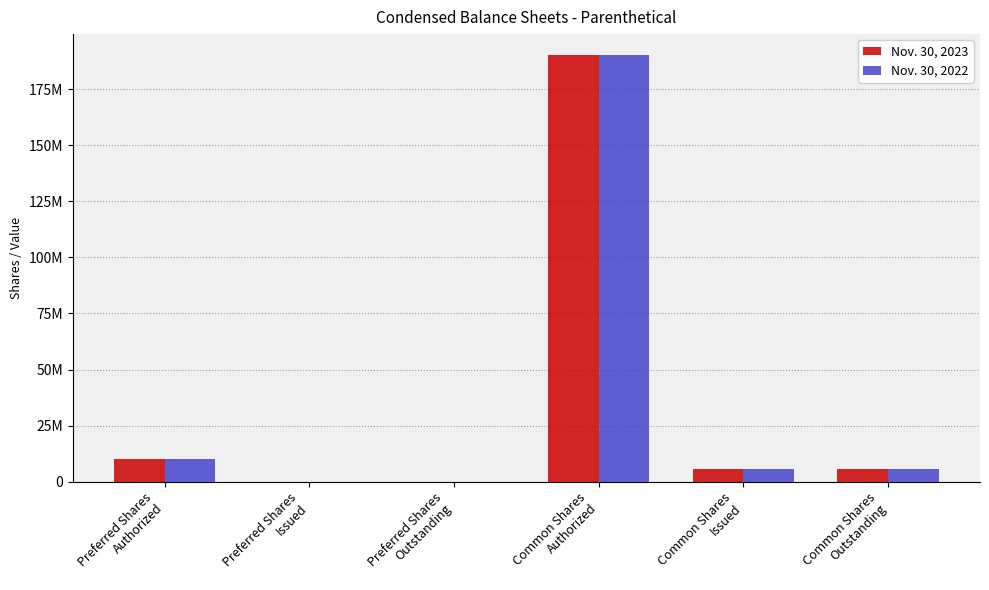

Are the bars grouped side by side (vs. stacked)?

Yes